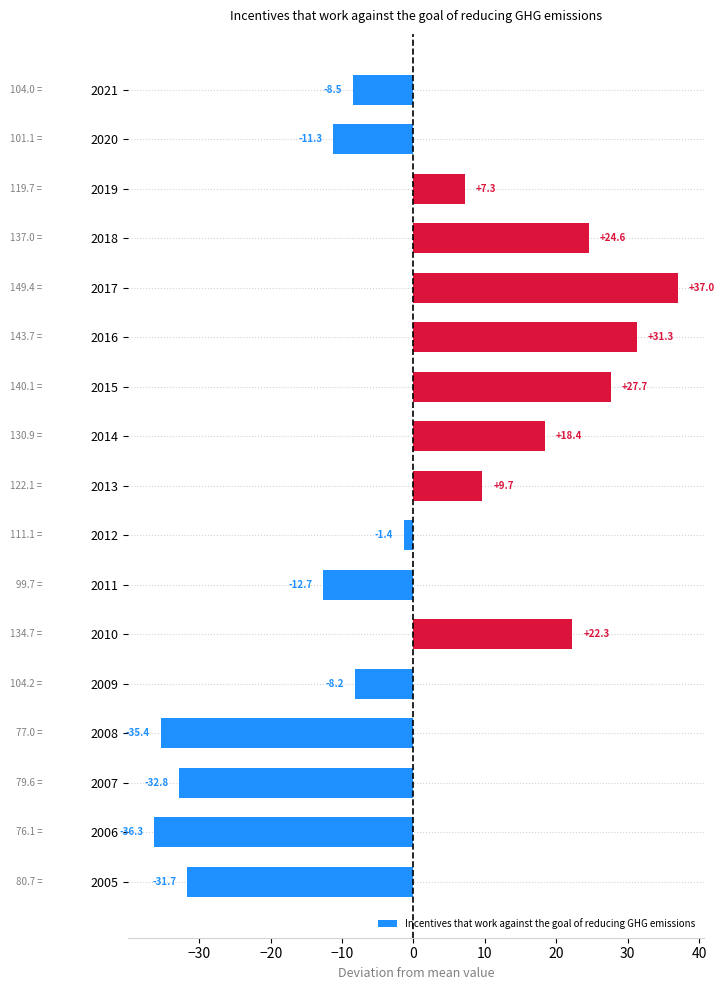

At which label is the value closest to 0?

2012